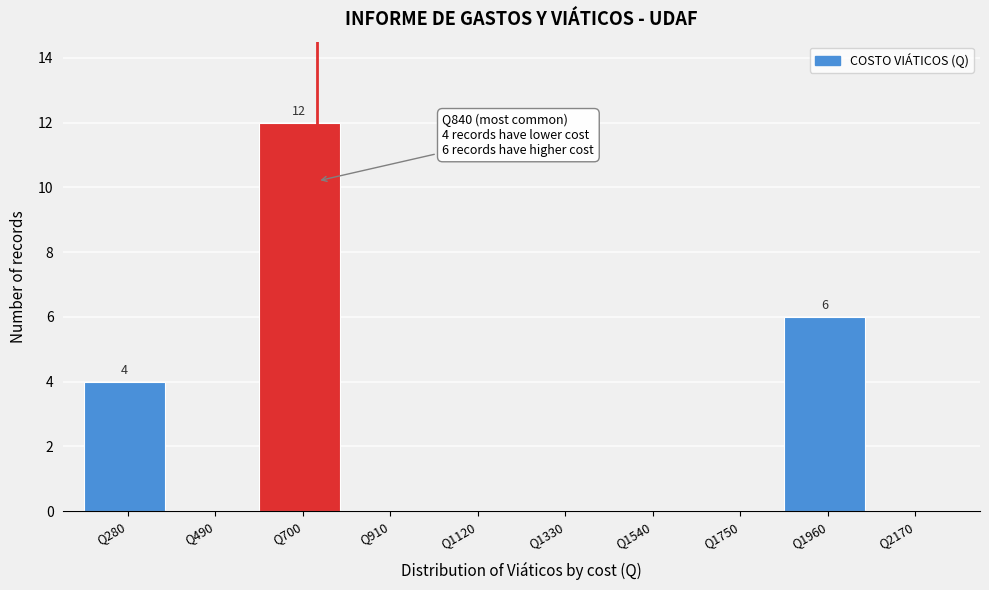

Reading left to right, extract all data points from this chart.

Q280=4	Q490=0	Q700=12	Q910=0	Q1120=0	Q1330=0	Q1540=0	Q1750=0	Q1960=6	Q2170=0